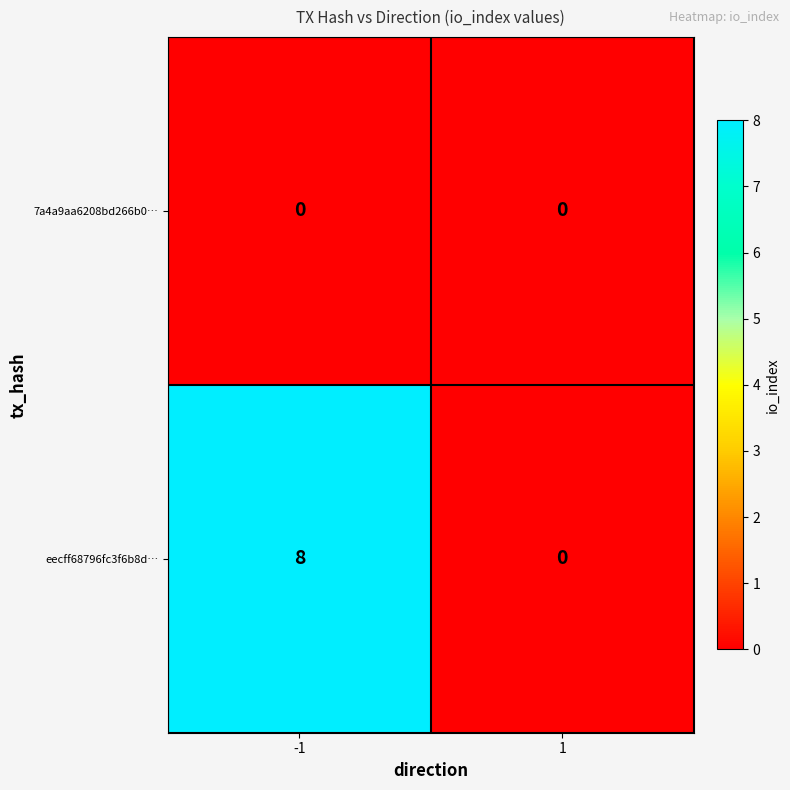

What is the spread (max minus min) of values at -1?

8